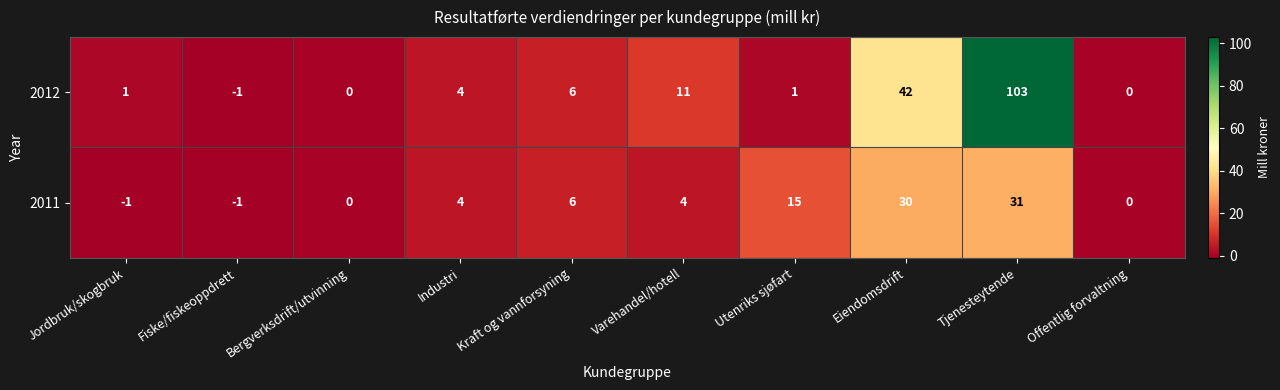

What is the average value of the 2011 series?

9